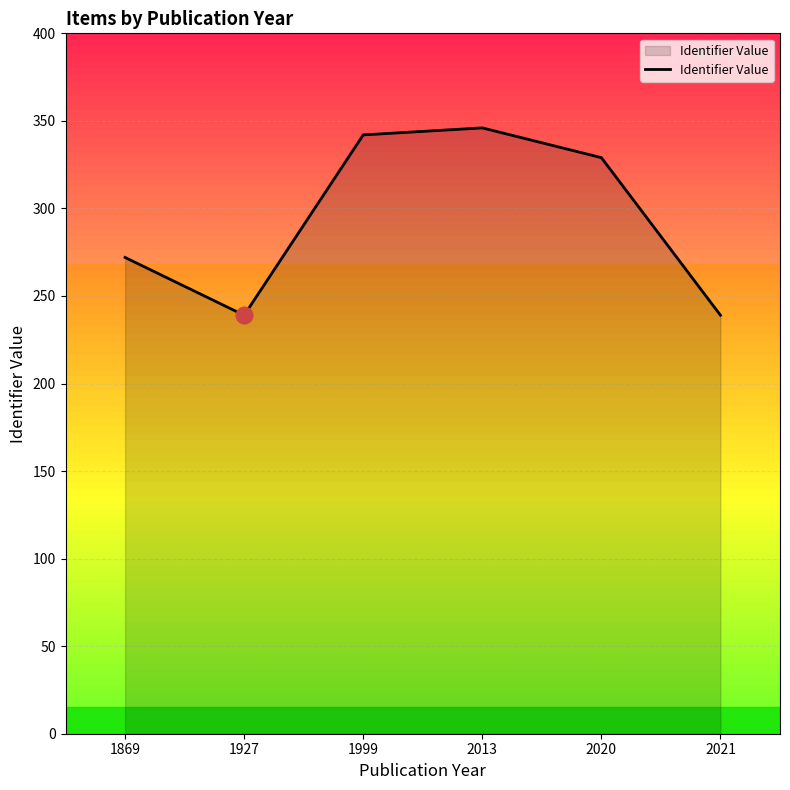

What value does the data have at 1999, to the nearest 5?

340